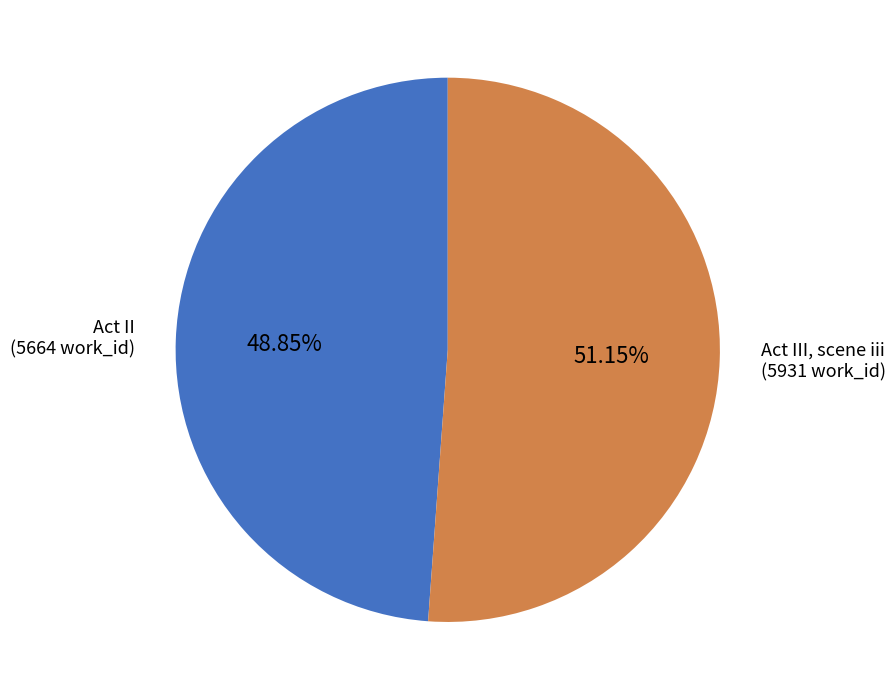

What is the ratio of the value at Act III, scene iii to the value at Act II?

1.0